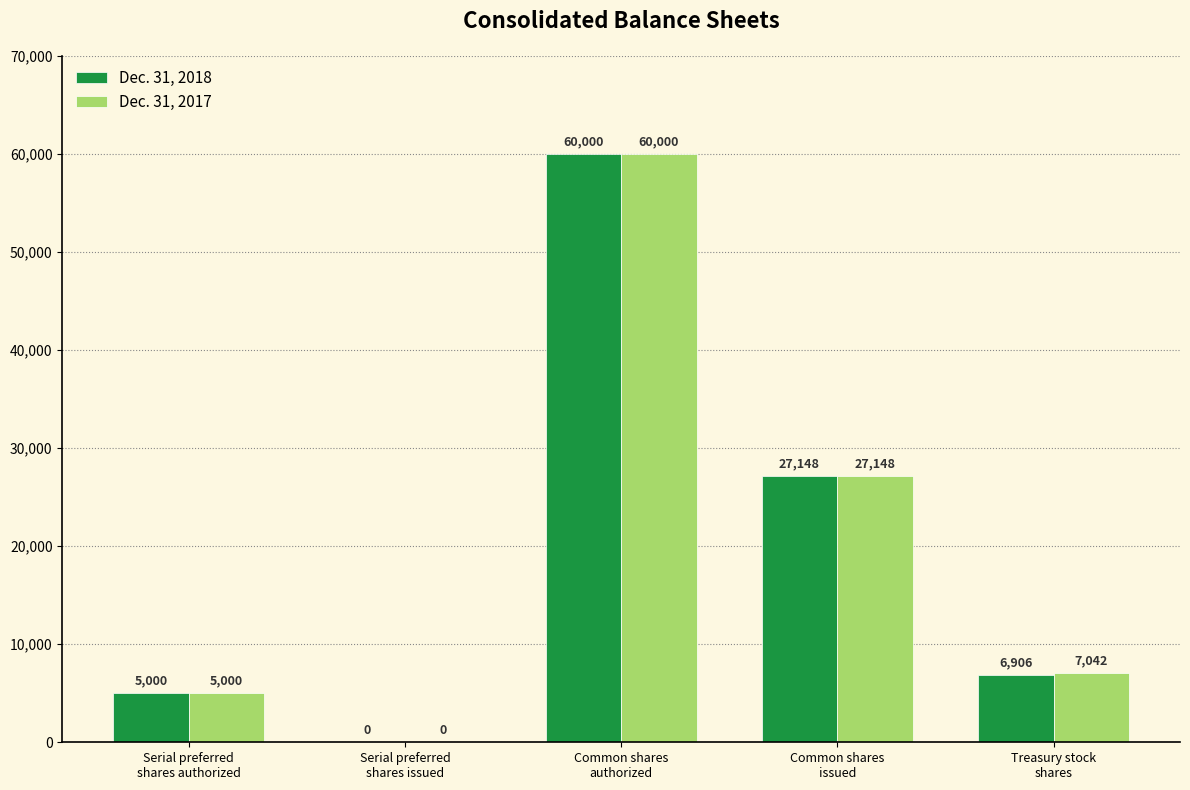

What is the maximum value for Dec. 31, 2018?

60000